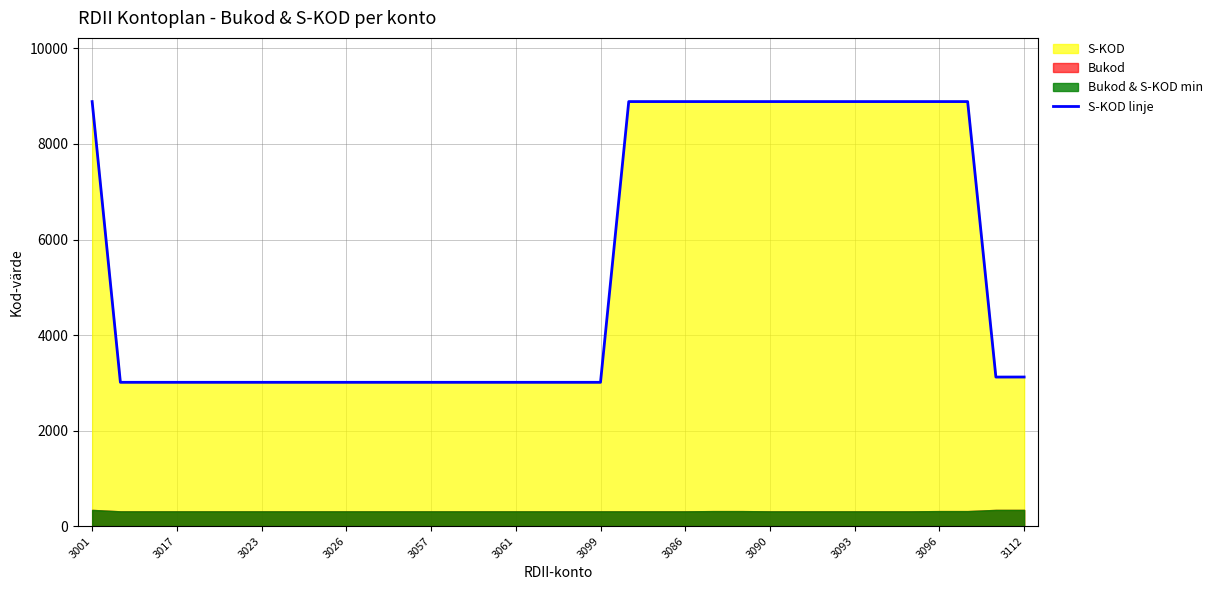

Is it true that S-KOD linje equals 4793 at 3099?

False